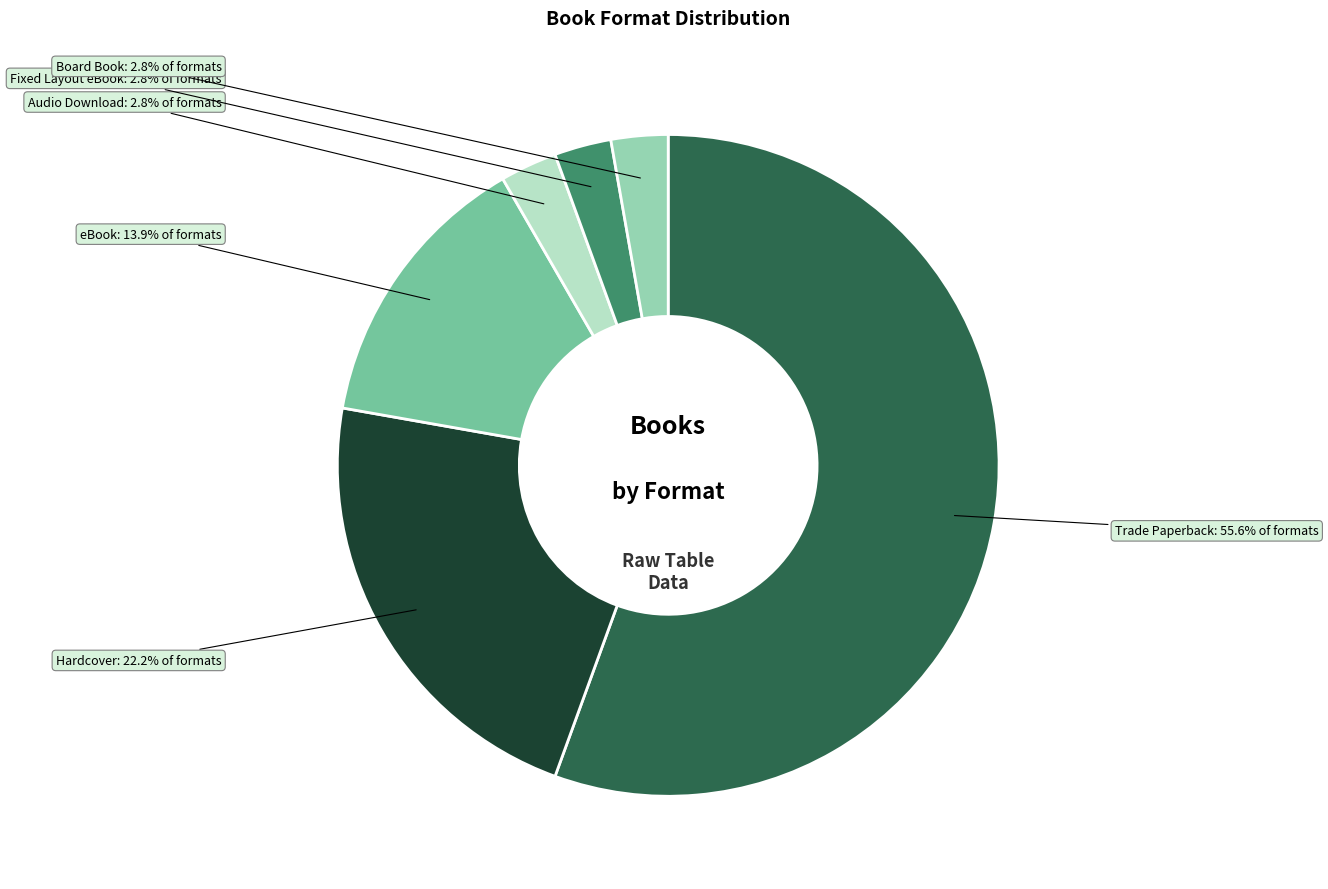

Does any single category account for the majority?

Yes